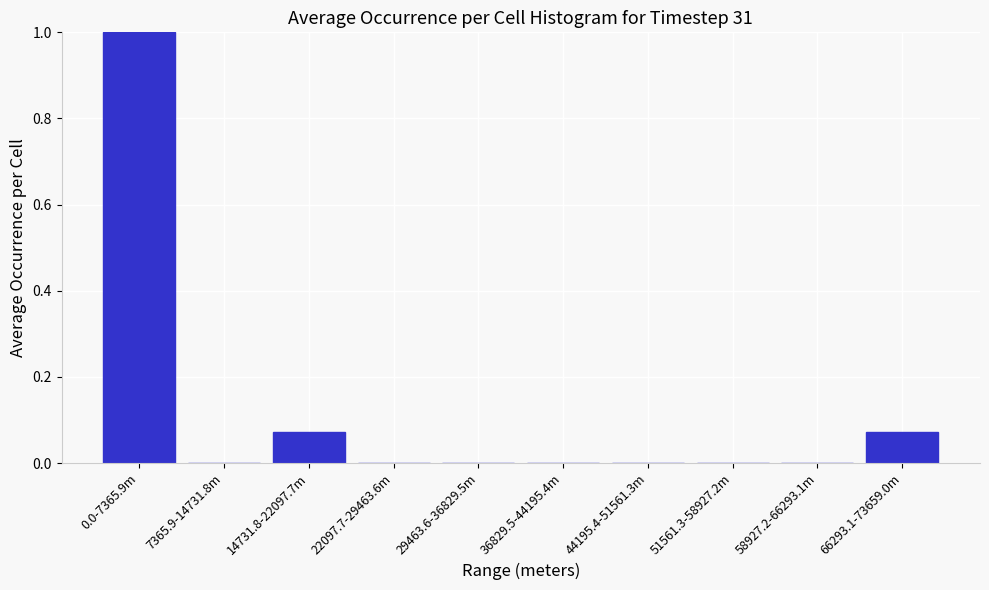

Is it true that the value at 51561.3-58927.2m is 0.7?

False